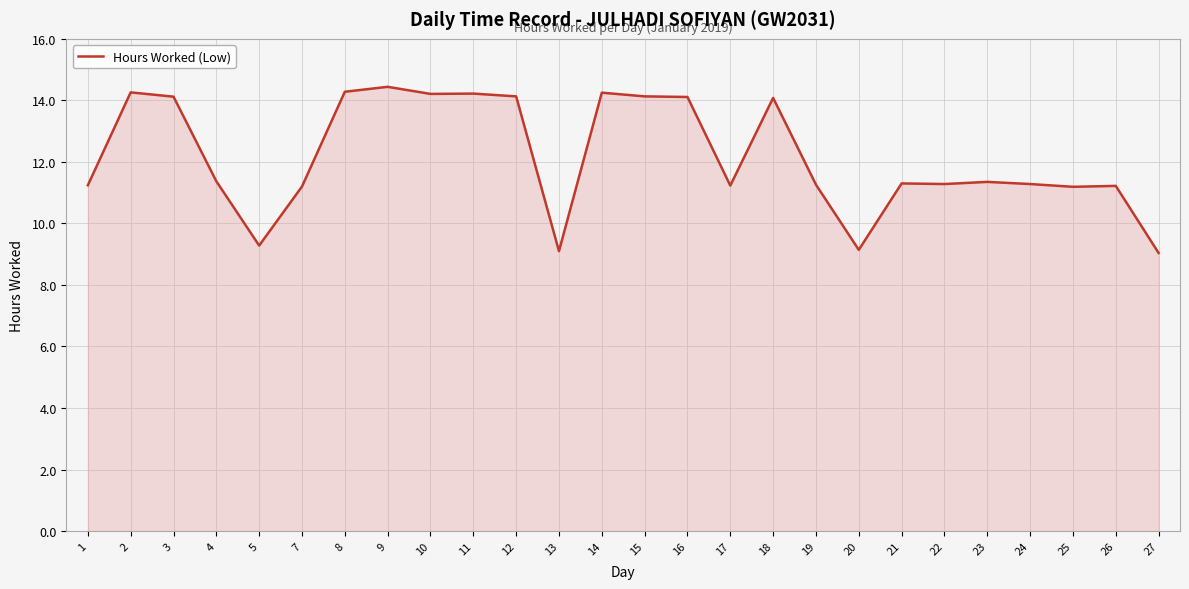

What is the difference between the maximum and second lowest values?

5.3